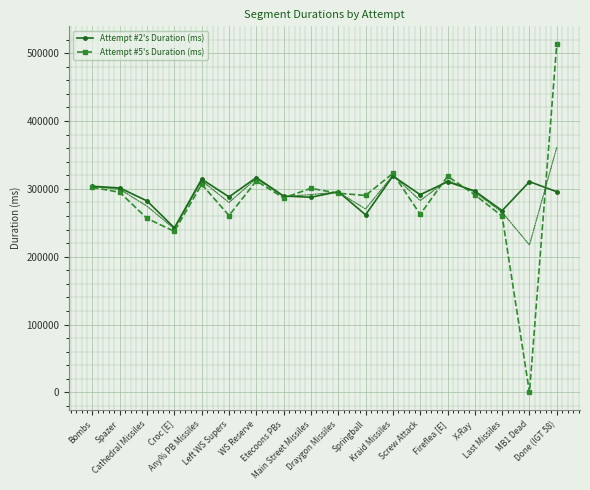

At Last Missiles, list the series in order from smallest to largest.

Attempt #5's Duration (ms), Attempt #2's Duration (ms)